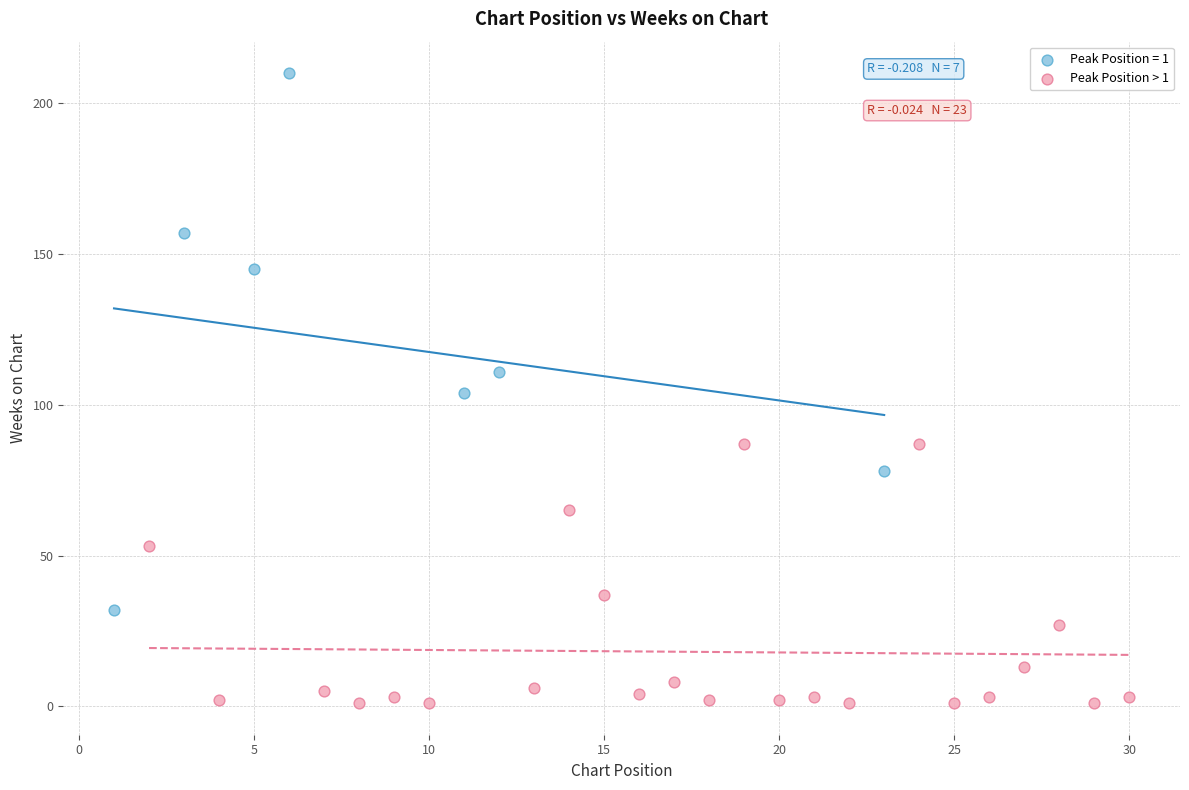

Which series reaches the maximum Y coordinate?

Peak Position = 1